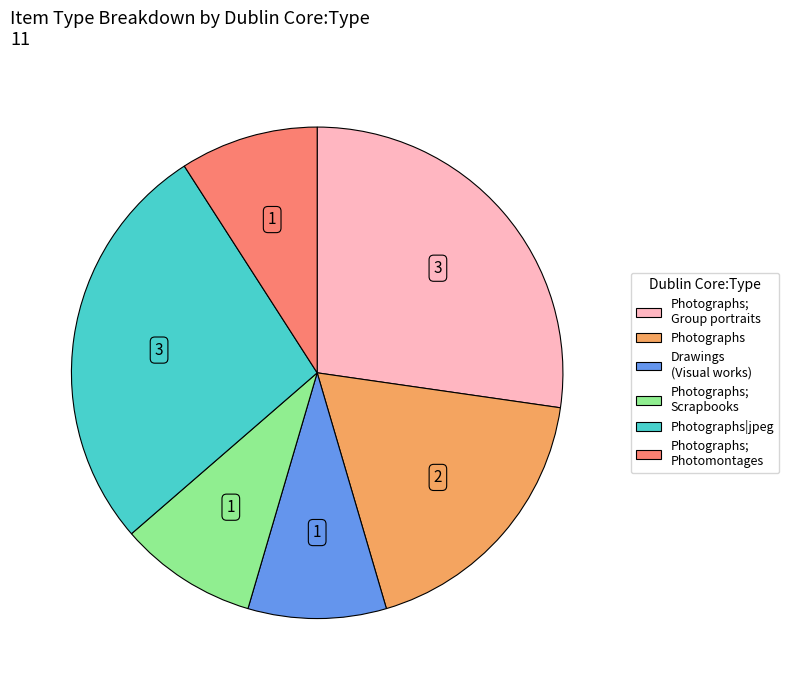

Is there any slice that represents more than half of the pie?

No